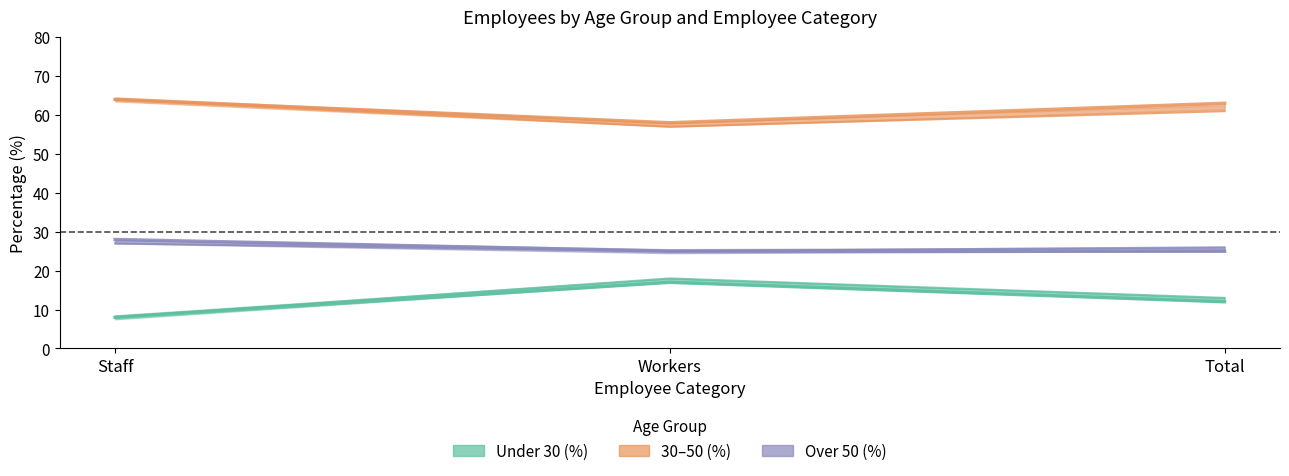

Which series has the largest range (max minus min)?

Under 30 (%) 2022